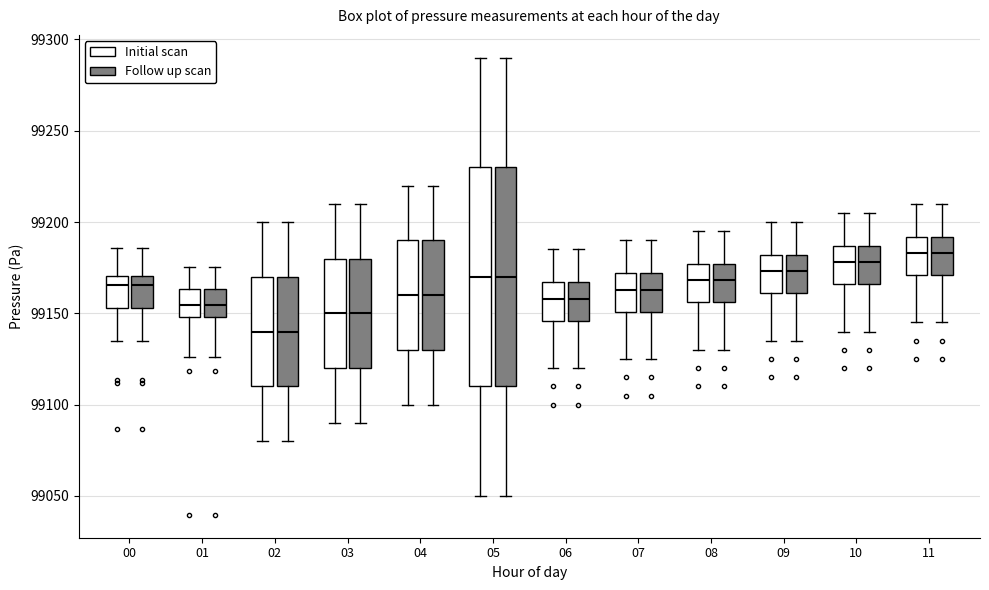

Where does the lower whisker of the box for 02 (Follow up scan) end on the y-axis? The values are not printed on the chart, so give them approximately, as read against the axis.

99080